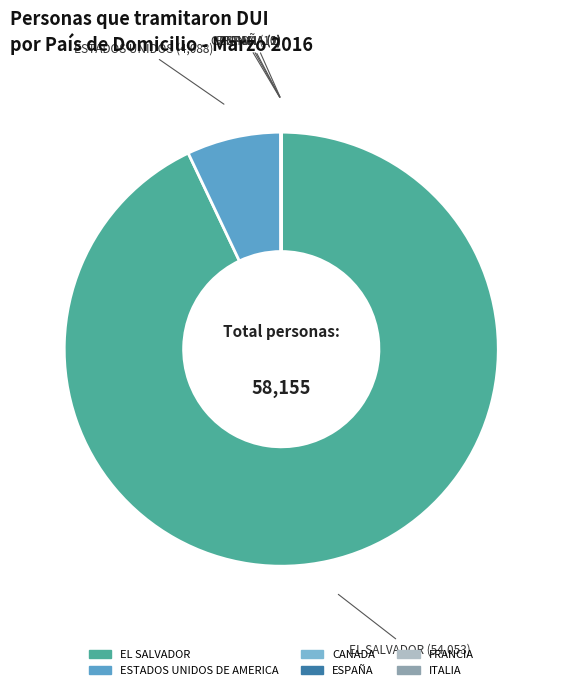

To the nearest percent, what percentage of the pie is ESTADOS UNIDOS DE AMERICA?

7%